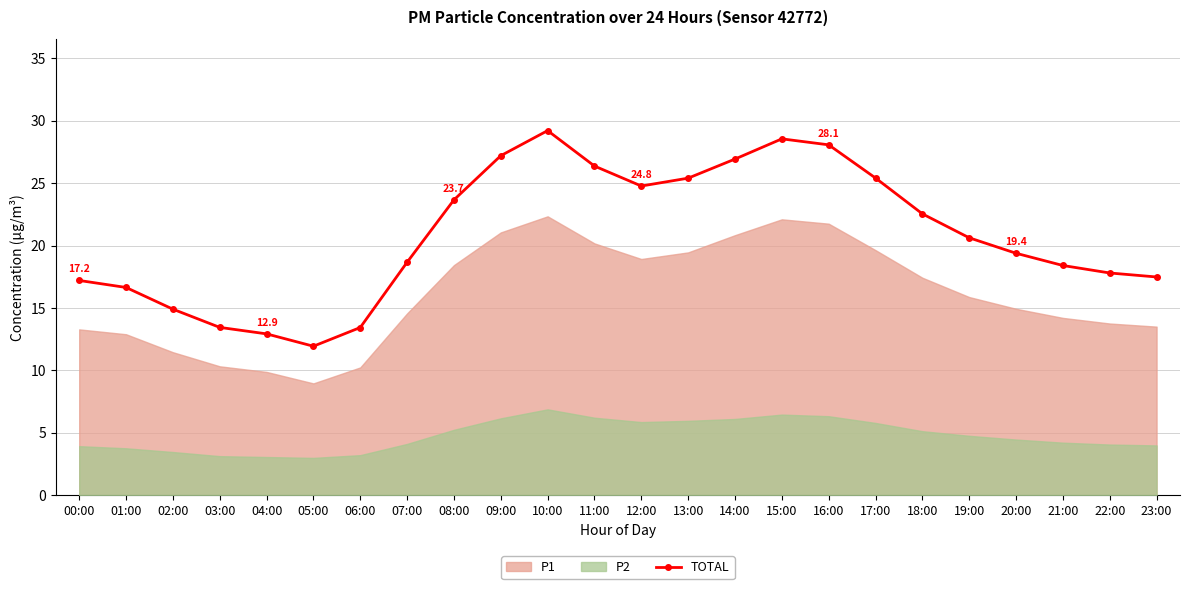

Rank the categories by value from highest to lowest.

10:00, 15:00, 16:00, 09:00, 14:00, 11:00, 17:00, 13:00, 12:00, 08:00, 18:00, 19:00, 20:00, 07:00, 21:00, 22:00, 23:00, 00:00, 01:00, 02:00, 03:00, 06:00, 04:00, 05:00